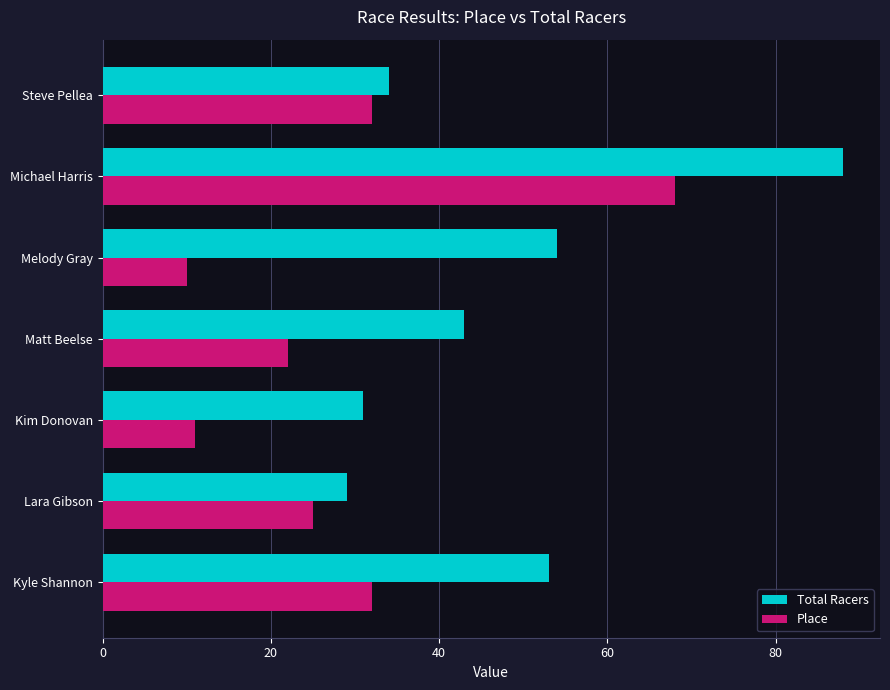

What is the difference between the maximum and minimum values in the Place series?

58